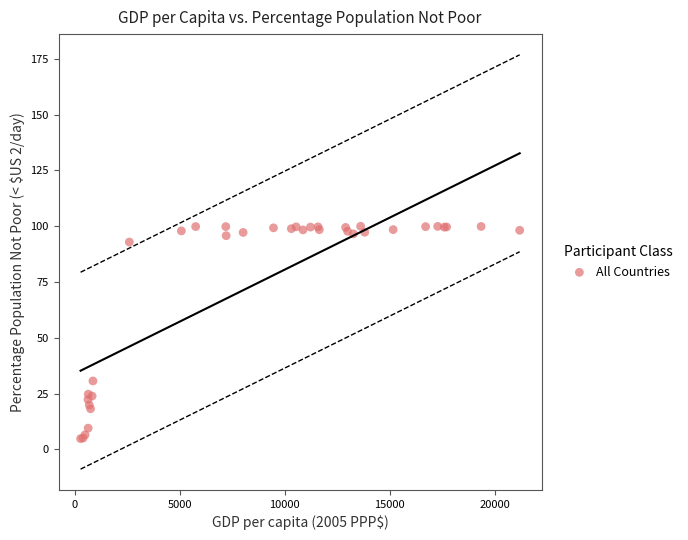

What Y value in the scatter plot is closest to 52?

30.7